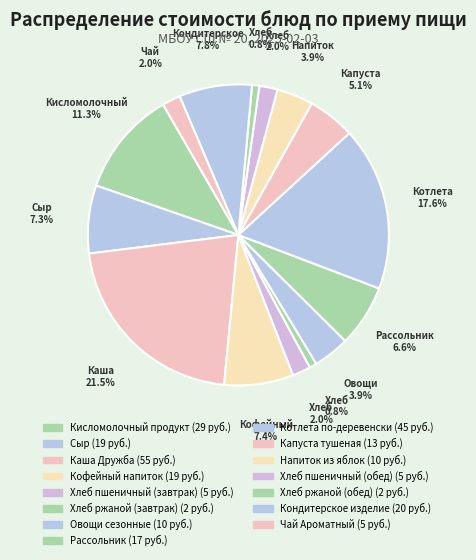

To the nearest percent, what portion does Хлеб пшеничный (завтрак) represent?

2%